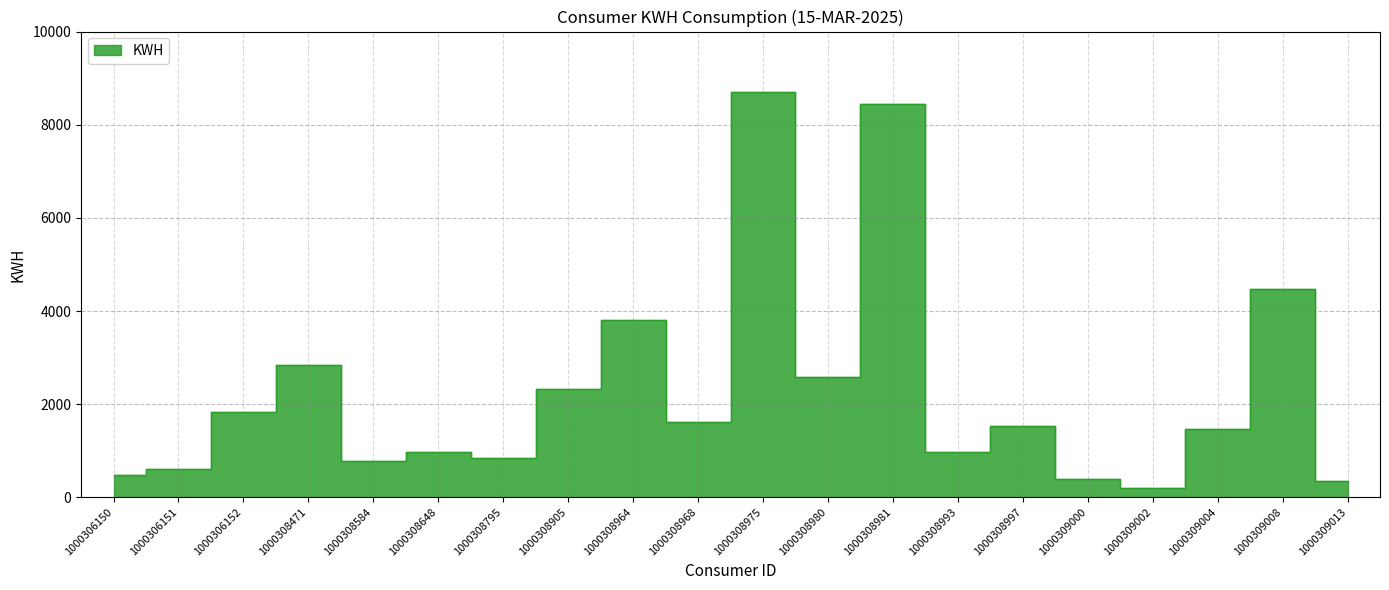

Reading left to right, list all the values displayed in this chart.

480	608	1822	2845	768	978	839	2316	3811	1613	8702	2574	8446	966	1529	398	201	1470	4482	355